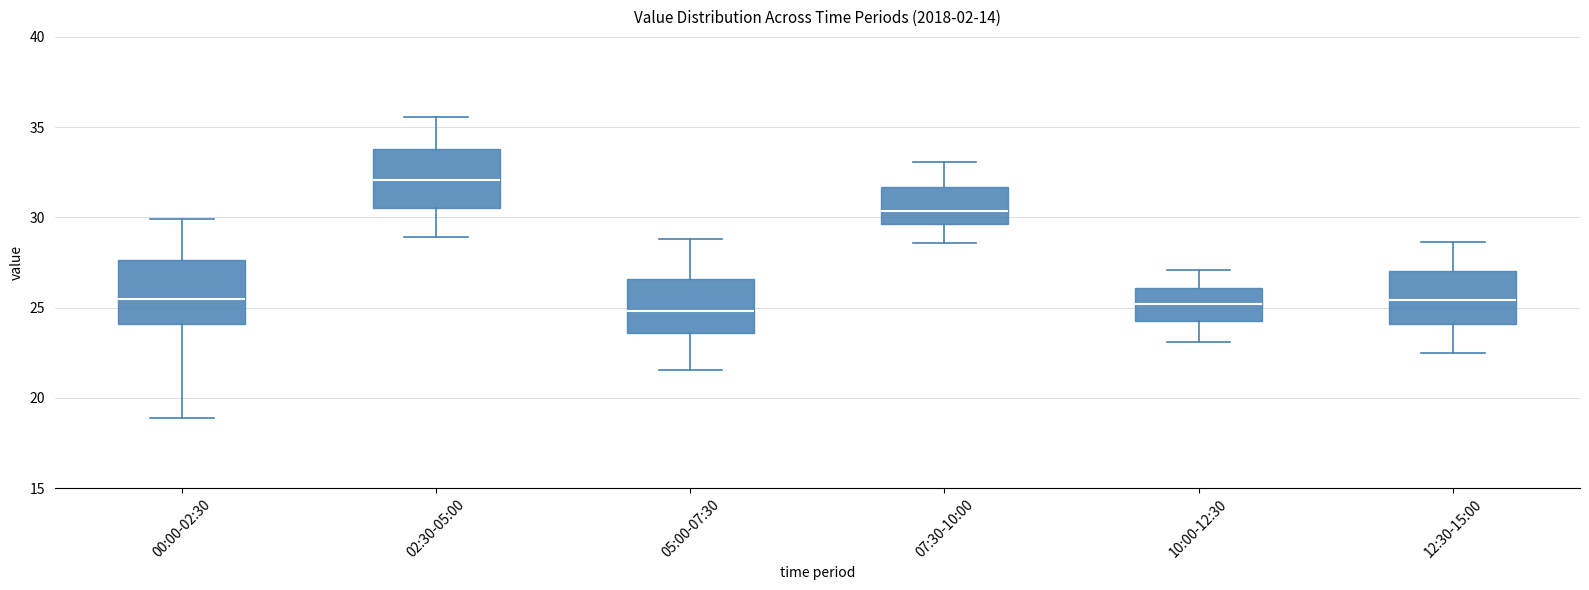

Reading left to right, read every box against the y-axis: the position of its median line, the range the box covers, and the ends of its whiskers. The values are not printed on the chart, so give them approximately, as read against the axis.

00:00-02:30: median 25.5, box 24.0 to 27.5, whiskers 19.0 to 30.0
02:30-05:00: median 32.0, box 30.5 to 34.0, whiskers 29.0 to 35.5
05:00-07:30: median 25.0, box 23.5 to 26.5, whiskers 21.5 to 29.0
07:30-10:00: median 30.5, box 29.5 to 31.5, whiskers 28.5 to 33.0
10:00-12:30: median 25.0, box 24.5 to 26.0, whiskers 23.0 to 27.0
12:30-15:00: median 25.5, box 24.0 to 27.0, whiskers 22.5 to 28.5